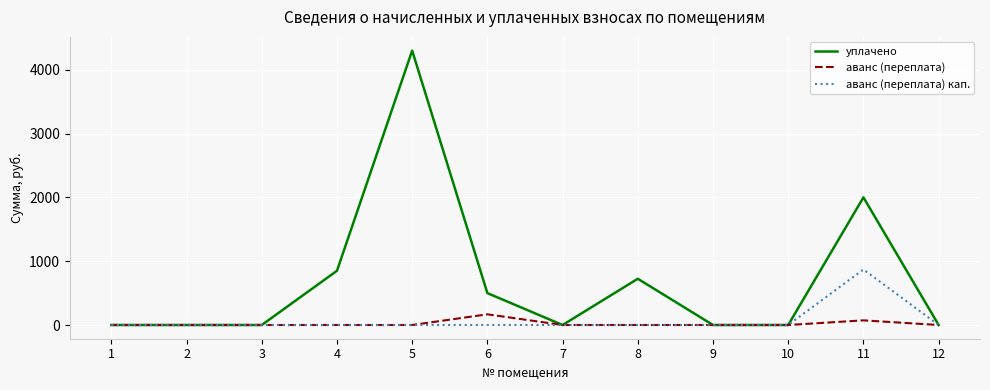

What is the maximum value shown in the chart?

4300.0